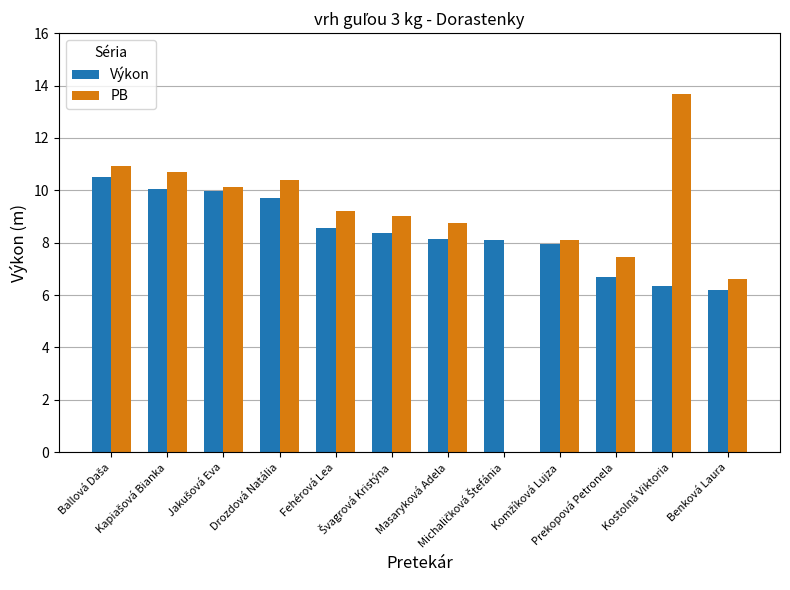

What is the maximum value for PB?

13.7